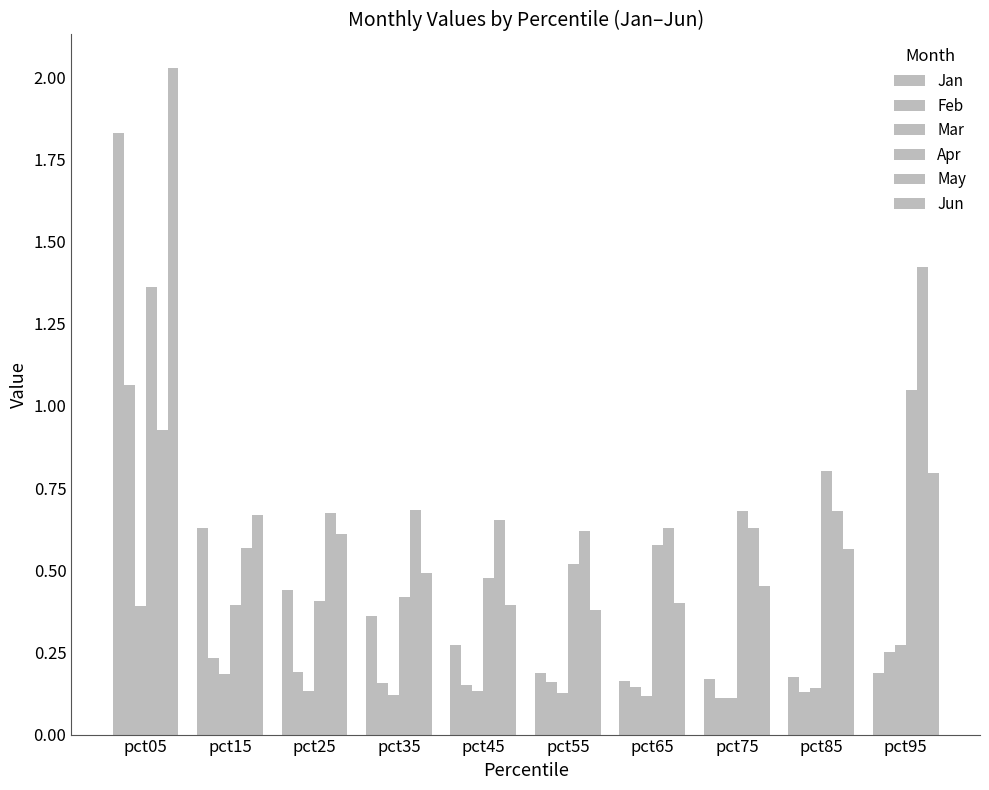

How many bars are there in total?

60